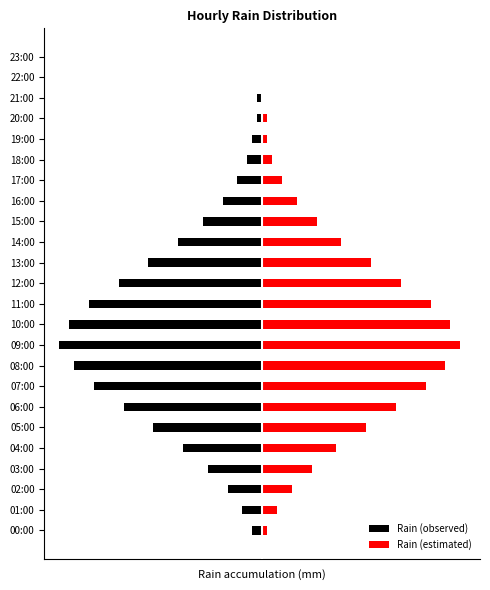

True or false: Rain (estimated) has a value of 10 at 03:00.

True